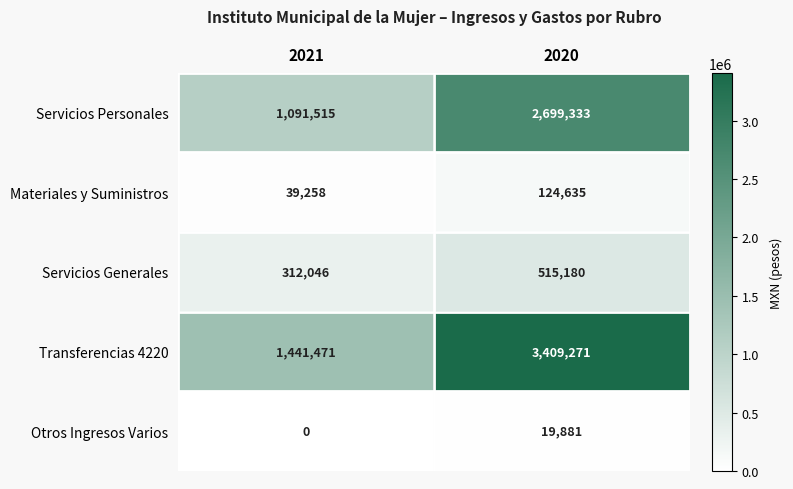

Reading left to right, transcribe all the data shown in this chart.

Servicios Personales: 2021=1091515	2020=2699333
Materiales y Suministros: 2021=39258	2020=124635
Servicios Generales: 2021=312046	2020=515180
Transferencias 4220: 2021=1441471	2020=3409271
Otros Ingresos Varios: 2021=0	2020=19881